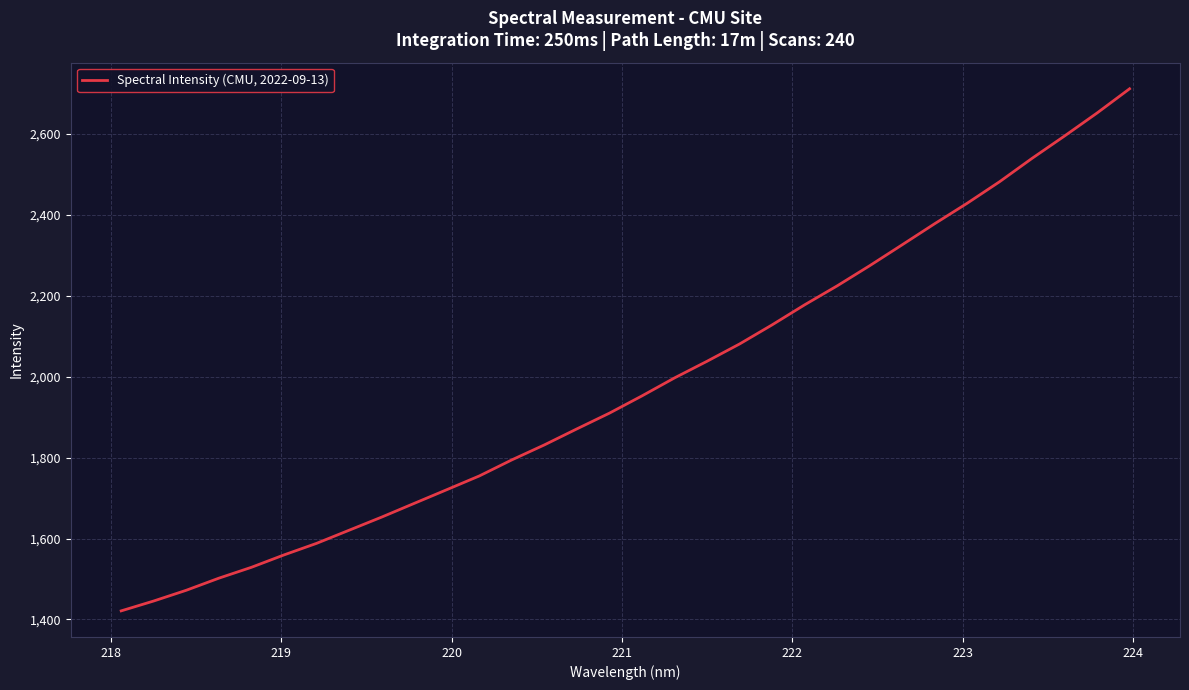

True or false: there are more than 0 points higher than both neighbors.

False